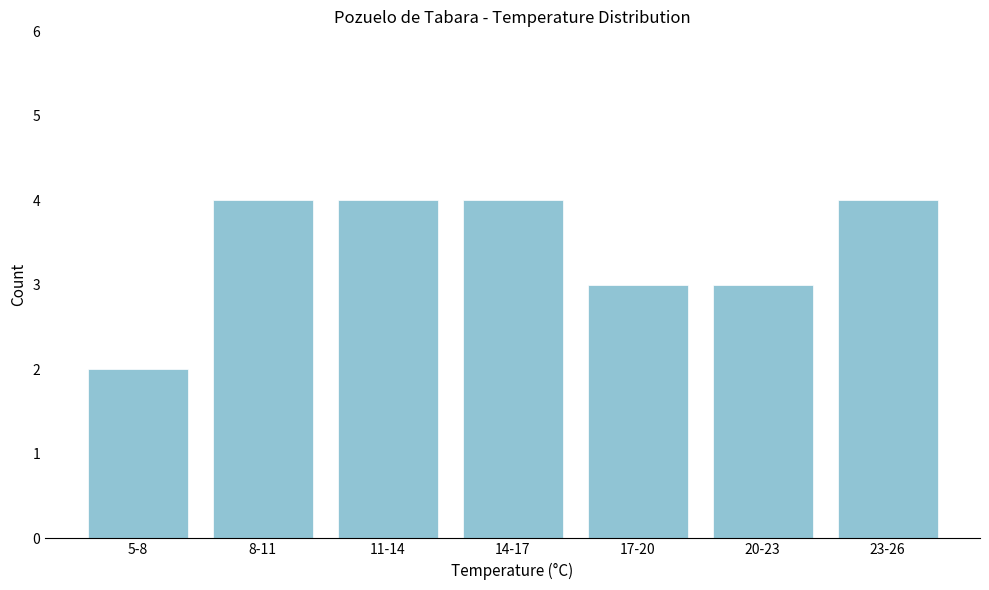

Reading left to right, list all the values displayed in this chart.

5-8=2	8-11=4	11-14=4	14-17=4	17-20=3	20-23=3	23-26=4